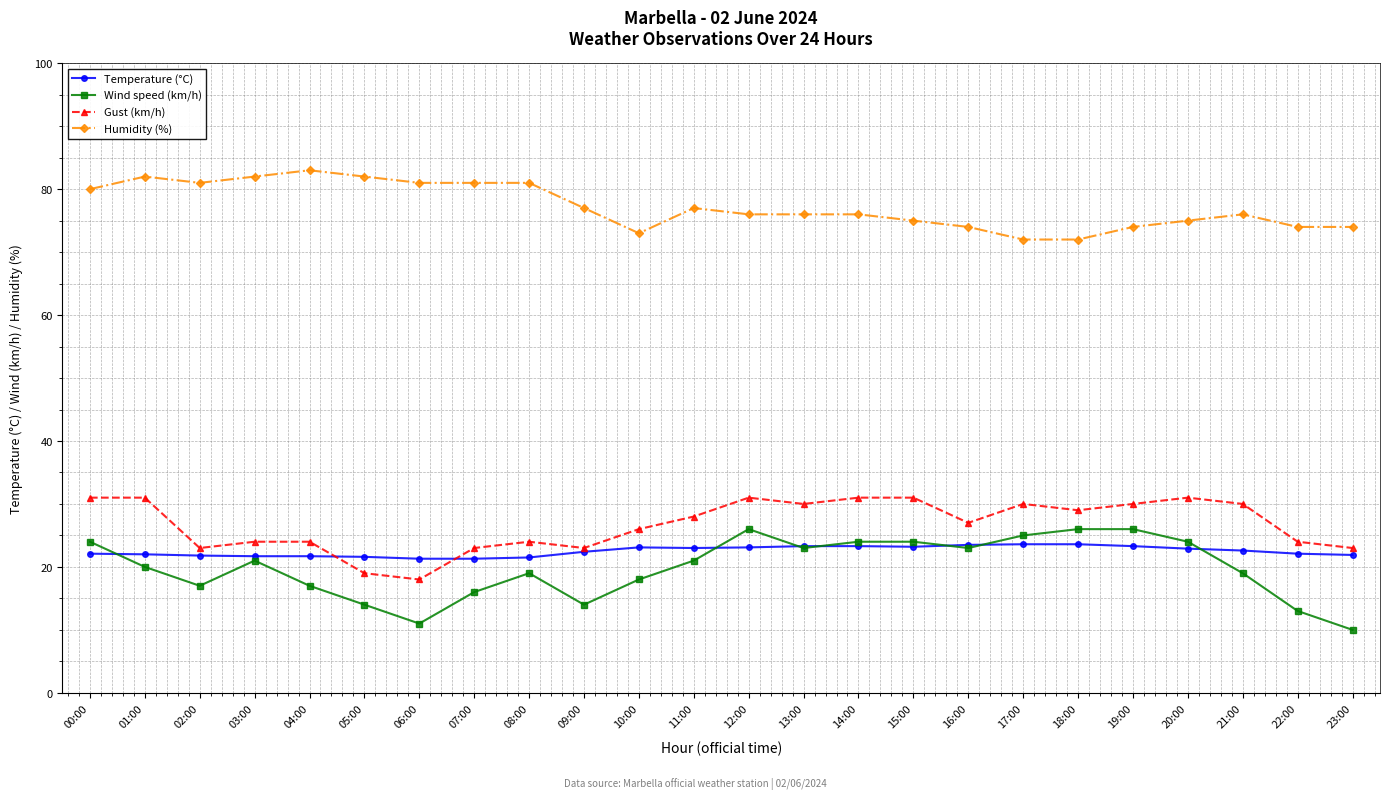

Which series has the largest total across all categories?

Humidity (%)